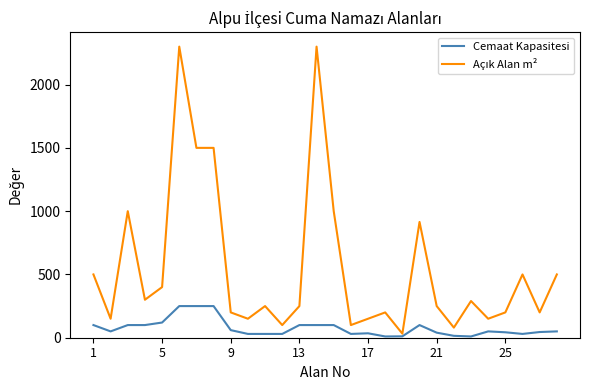

How many lines are shown in the chart?

2